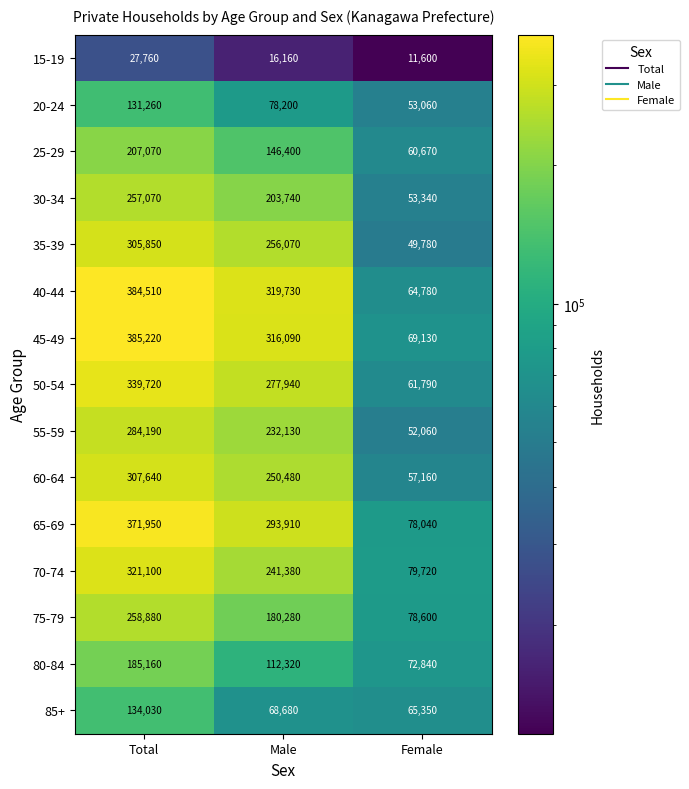

What is the smallest value displayed?

11600